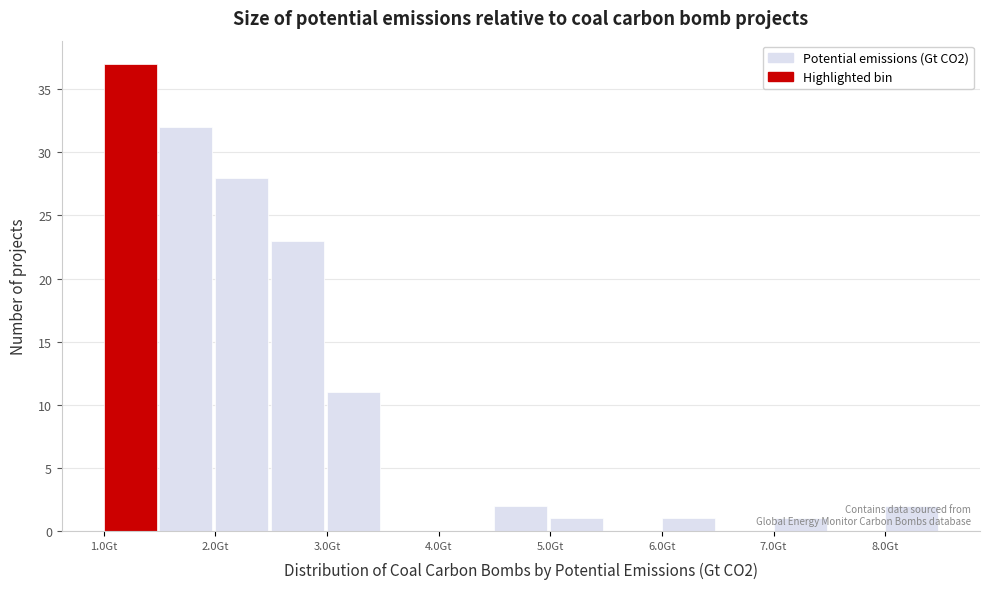

Reading left to right, transcribe this chart: for each bar, give the range it covers on the x-axis and its height. Neither the bar edges nor the heights are printed on the chart, so give them approximately, as read against the axes.

1.0 to 1.5: 37
1.5 to 2.0: 32
2.0 to 2.5: 28
2.5 to 3.0: 23
3.0 to 3.5: 11
3.5 to 4.0: 0
4.0 to 4.5: 0
4.5 to 5.0: 2
5.0 to 5.5: 1
5.5 to 6.0: 0
6.0 to 6.5: 1
6.5 to 7.0: 0
7.0 to 7.5: 1
7.5 to 8.0: 0
8.0 to 8.5: 2